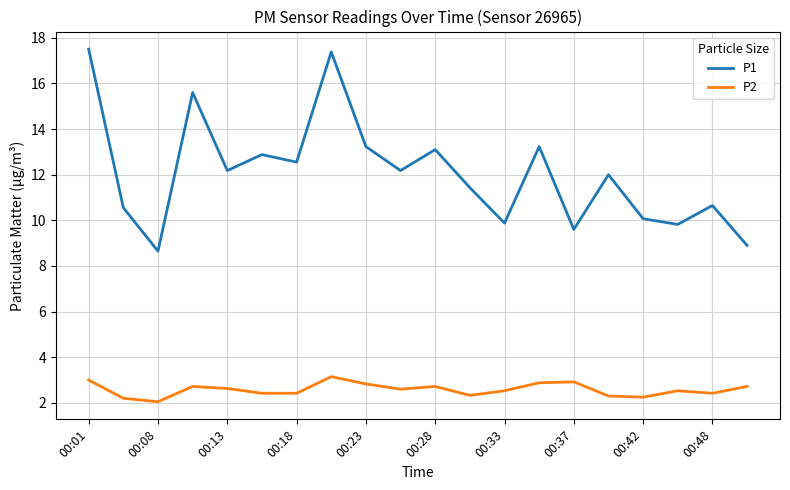

What are all the series names shown in the legend?

P1, P2